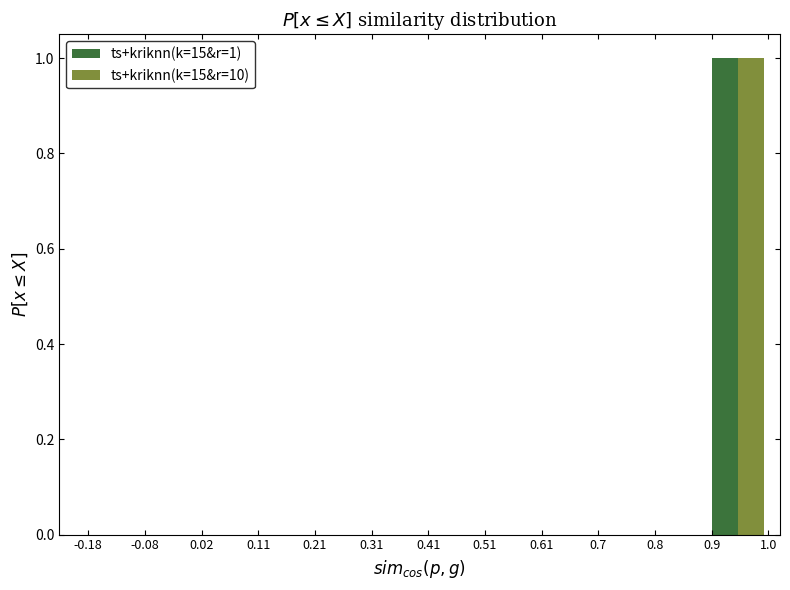

In the ts+kriknn(k=15&r=10) series, which range on the x-axis has the tallest bar?

0.89 to 1.00